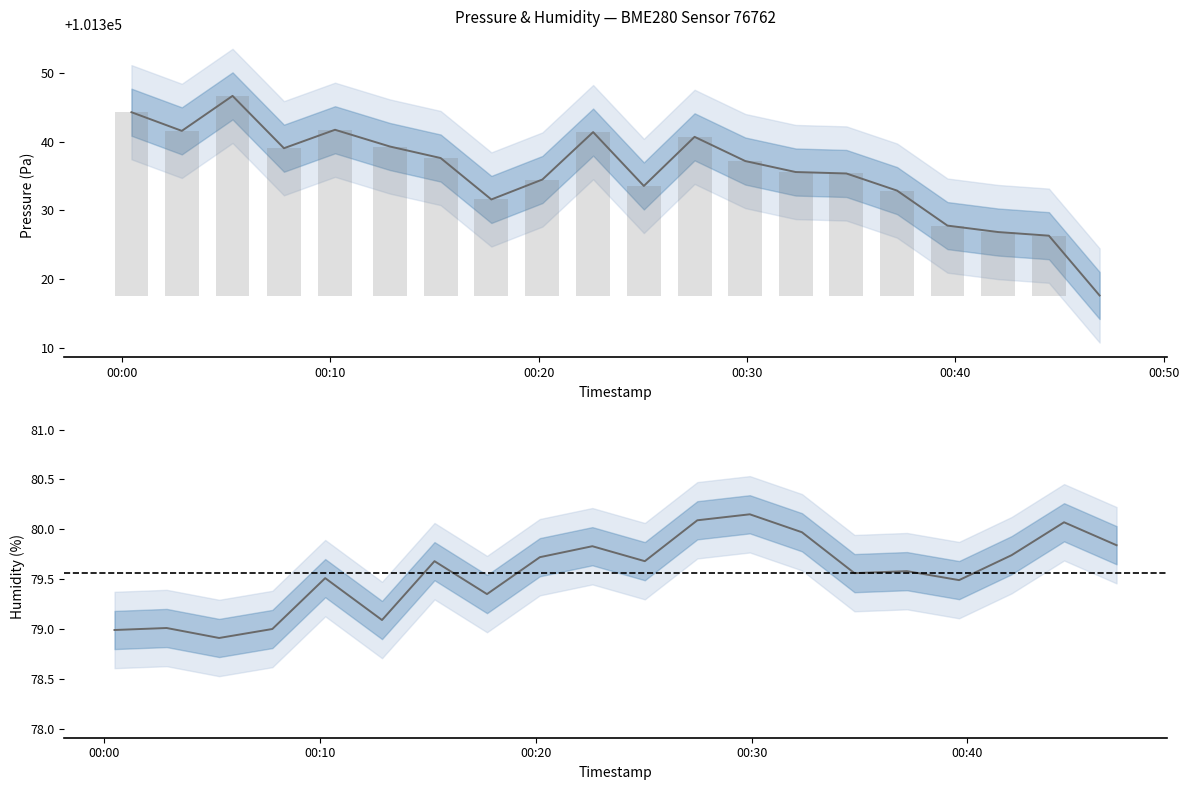

Which category has the highest value in the humidity series?

2022-12-01T00:29:55